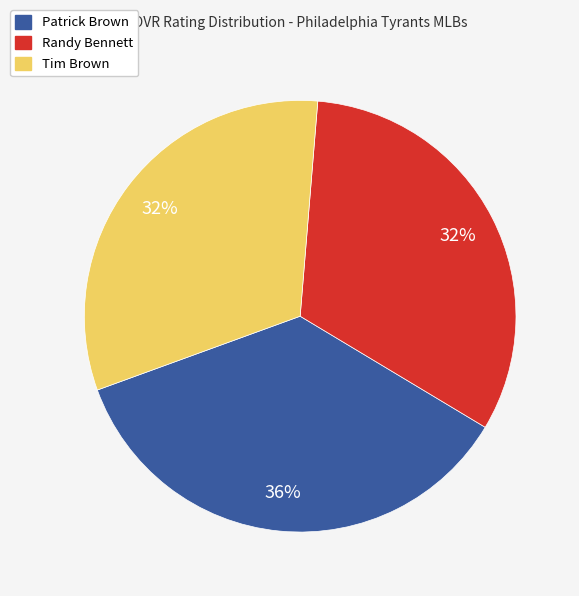

To the nearest percent, what percentage of the pie is Randy Bennett?

32%